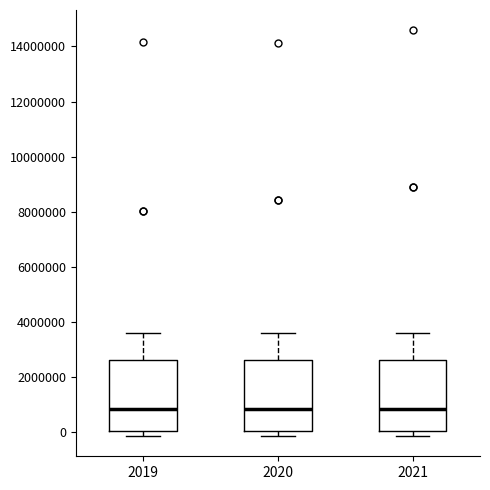

Reading left to right, read every box against the y-axis: the position of its median line, the range the box covers, and the ends of its whiskers. The values are not printed on the chart, so give them approximately, as read against the axis.

2019: median 800000, box 0 to 2600000, whiskers -200000 to 3600000
2020: median 800000, box 0 to 2600000, whiskers -200000 to 3600000
2021: median 800000, box 0 to 2600000, whiskers -200000 to 3600000